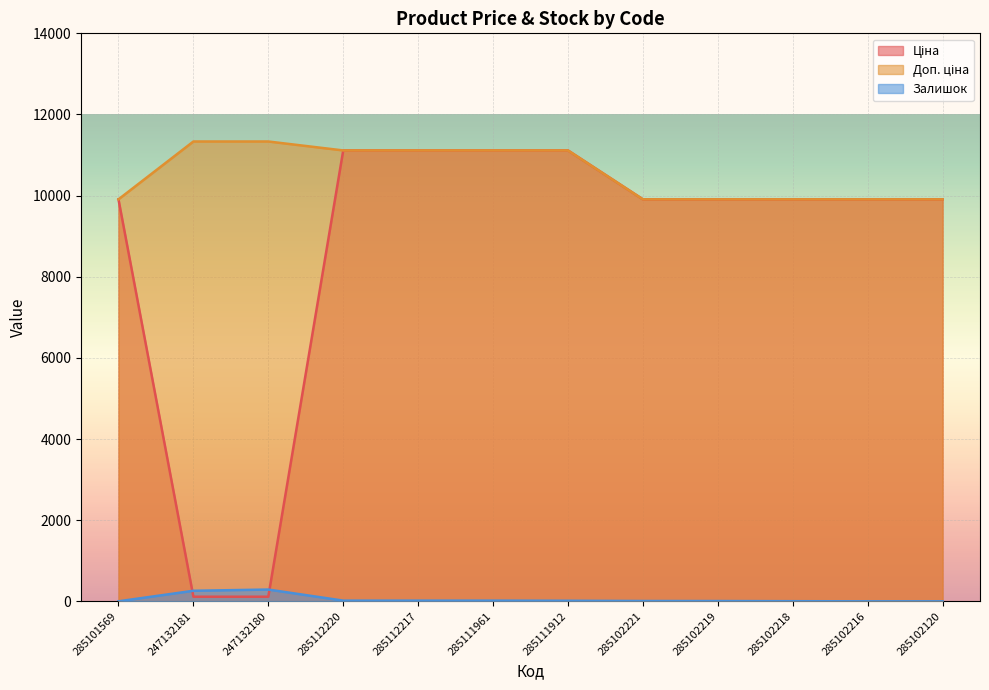

What is the total value across all series at 285112217?

22244.2